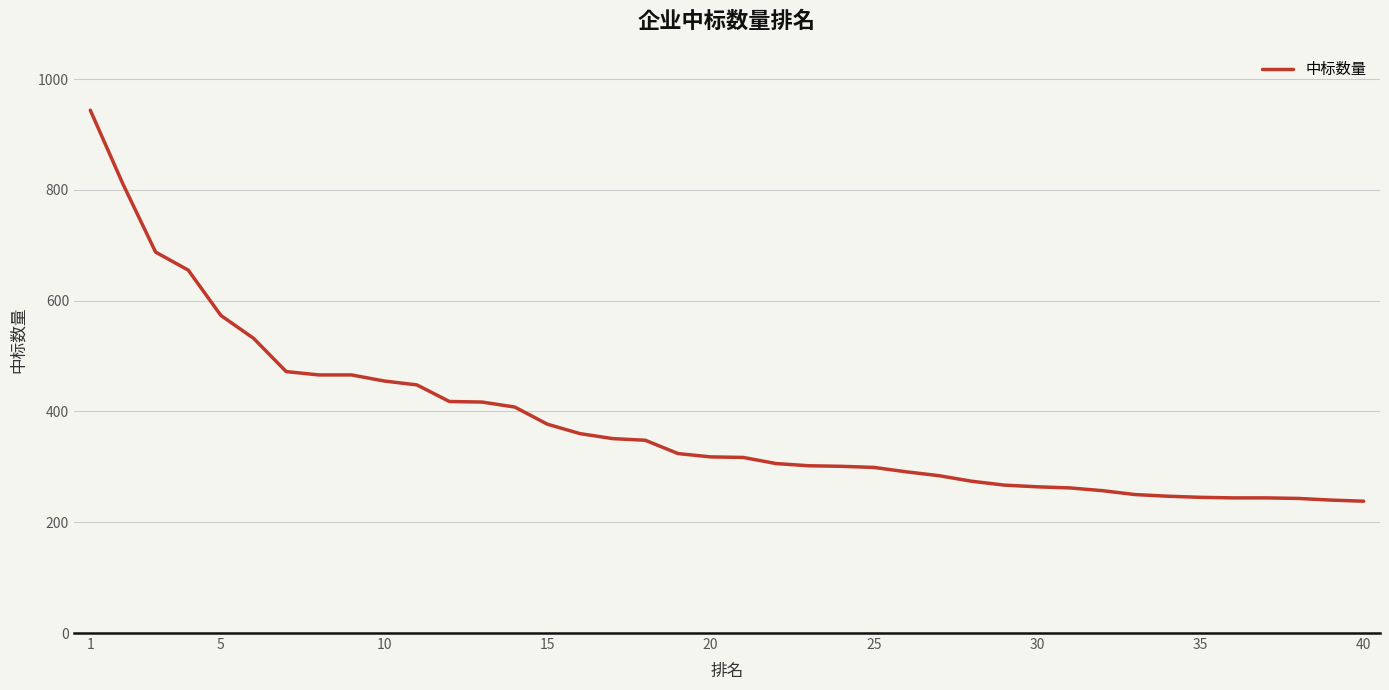

Does the chart have visible grid lines?

Yes